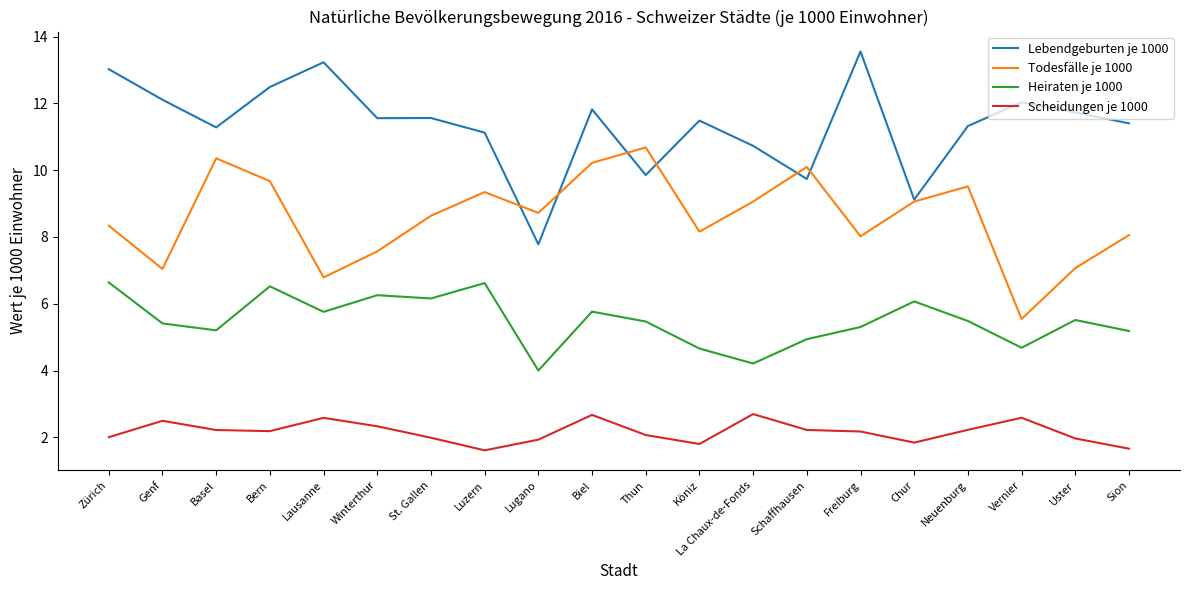

Is this an area chart (filled region under the line)?

No